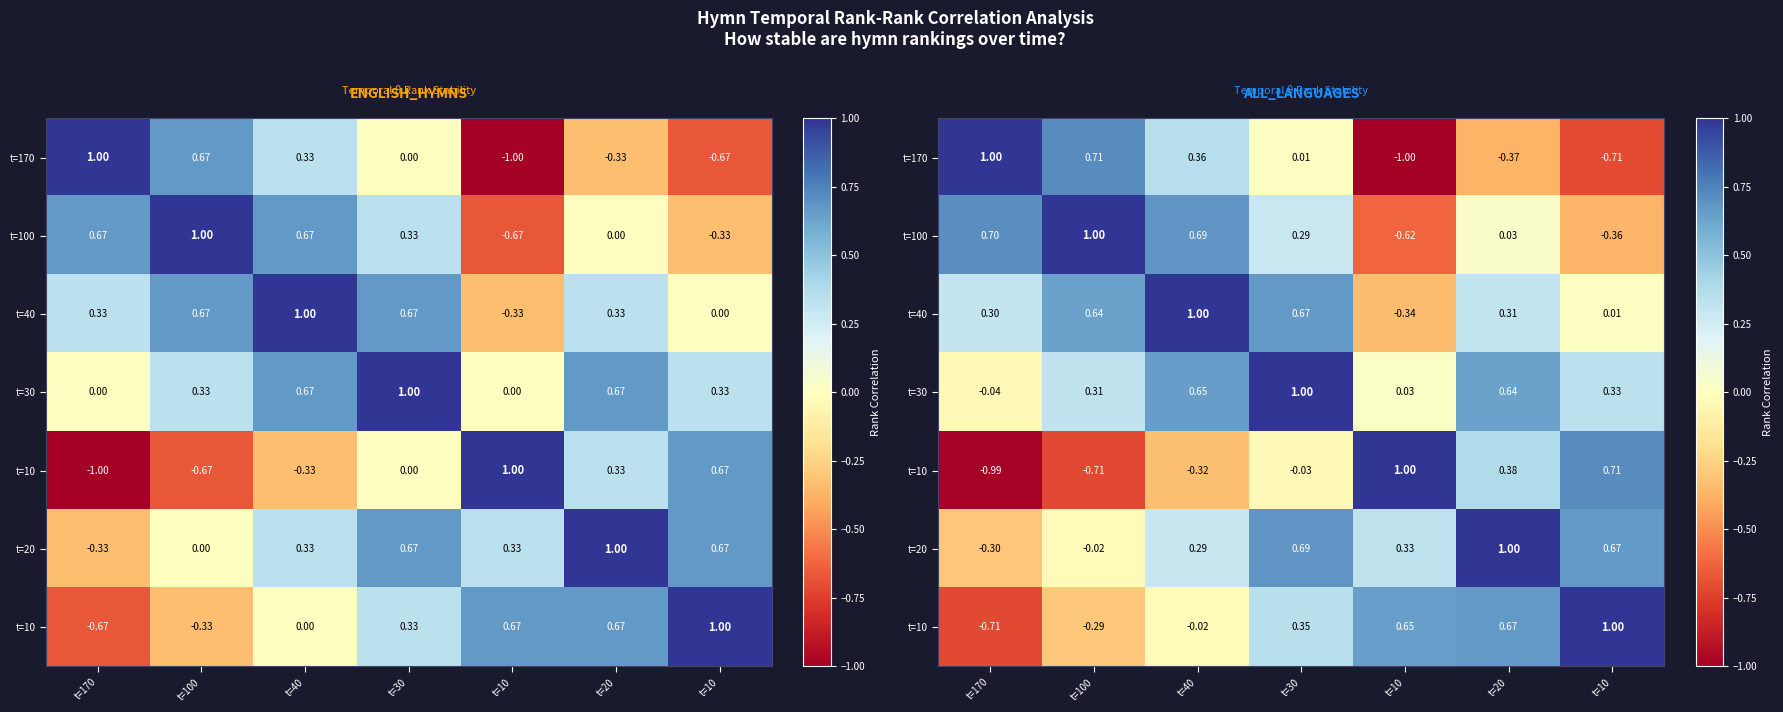

How many categories are shown in the chart?

7